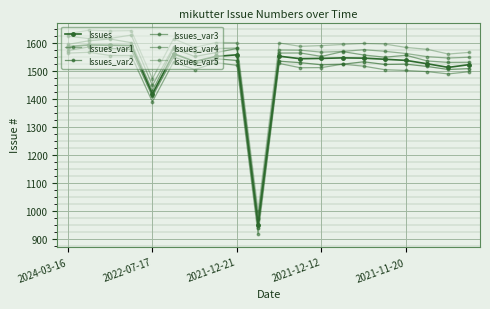

Reading right to left, list all the values displayed in this chart.

Issues: 1524.0	1514.0	1527.0	1539.0	1543.0	1547.0	1548.0	1546.0	1545.0	1554.0	953.0	1559.0	1553.0	1535.0	1563.0	1419.0	1592.0	1593.0	1594.0	1588.0
Issues_var1: 1498.7	1490.8	1499.0	1503.1	1505.7	1518.4	1525.5	1513.3	1512.8	1528.1	919.0	1521.3	1530.7	1506.3	1533.5	1391.2	1556.4	1556.4	1567.9	1565.0
Issues_var2: 1509.6	1506.6	1517.3	1525.5	1524.4	1534.0	1525.3	1523.4	1530.9	1536.2	941.1	1538.6	1545.0	1527.2	1550.5	1410.6	1578.0	1582.0	1587.0	1574.0
Issues_var3: 1532.3	1531.9	1537.0	1557.4	1550.4	1558.2	1570.4	1553.1	1565.4	1565.1	974.4	1581.5	1566.6	1553.0	1580.9	1430.2	1602.2	1615.2	1609.1	1596.1
Issues_var4: 1550.4	1547.3	1552.4	1563.5	1571.4	1577.1	1570.9	1568.4	1575.4	1576.2	976.9	1583.1	1581.3	1567.2	1587.2	1449.4	1629.4	1617.5	1616.7	1625.5
Issues_var5: 1567.7	1561.7	1578.6	1585.2	1597.3	1599.4	1595.8	1591.9	1589.1	1601.0	1002.7	1602.4	1602.8	1585.1	1616.0	1473.5	1645.2	1644.0	1646.9	1633.8